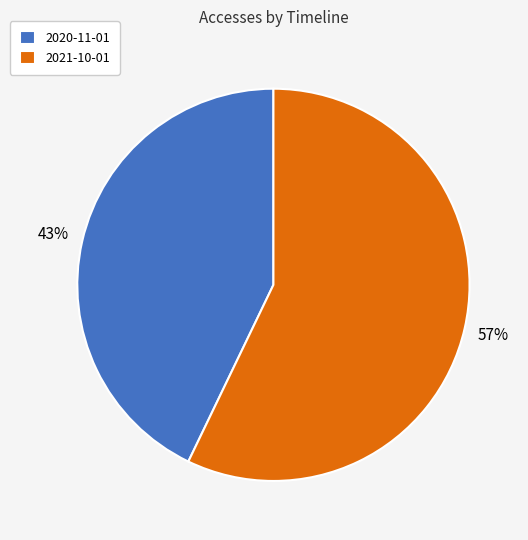

To the nearest percent, what is the difference between the largest and smallest slice percentages?

14%